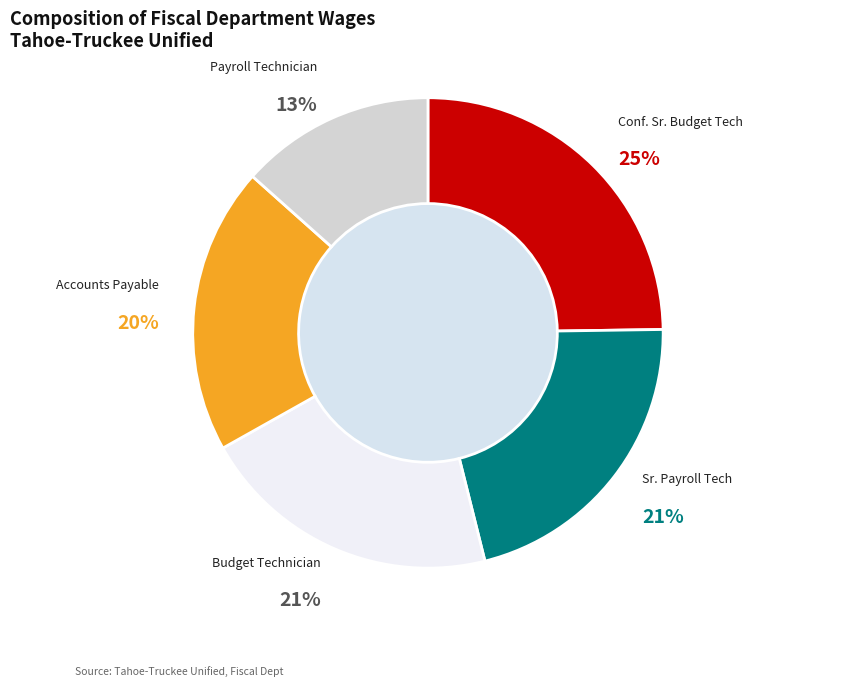

Is there a majority slice in this chart?

No